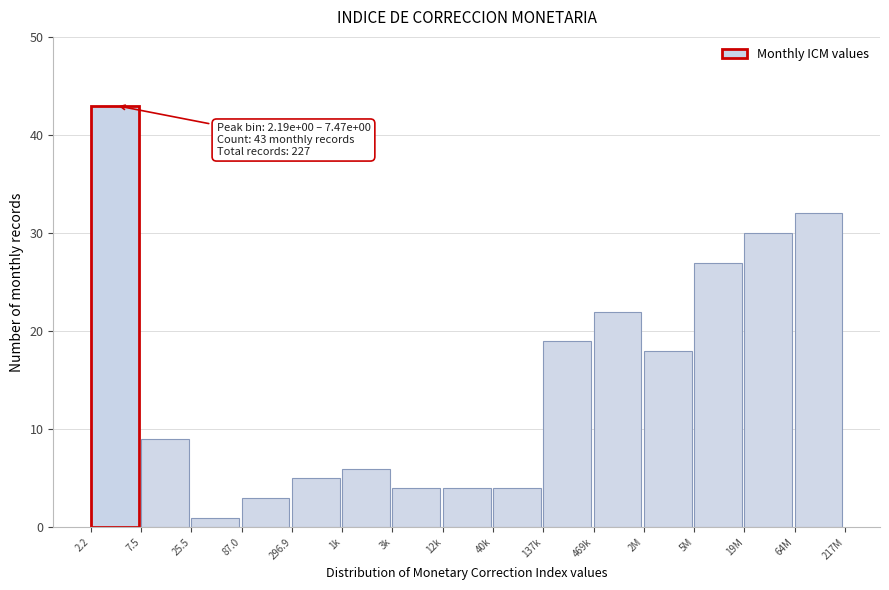

Reading left to right, what are all the values shown in this chart?

43	9	1	3	5	6	4	4	4	19	22	18	27	30	32